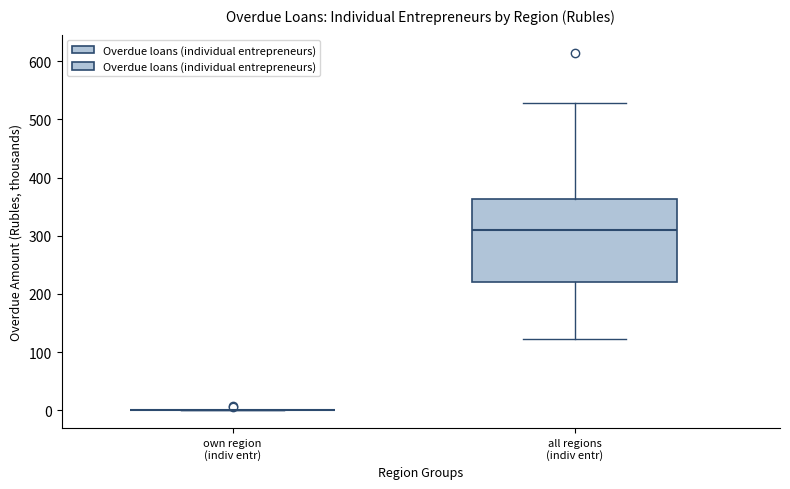

Reading left to right, read every box against the y-axis: the position of its median line, the range the box covers, and the ends of its whiskers. The values are not printed on the chart, so give them approximately, as read against the axis.

own region (indiv entr): box collapsed to a line at 0, whiskers 0 to 0
all regions (indiv entr): median 310, box 220 to 360, whiskers 120 to 530